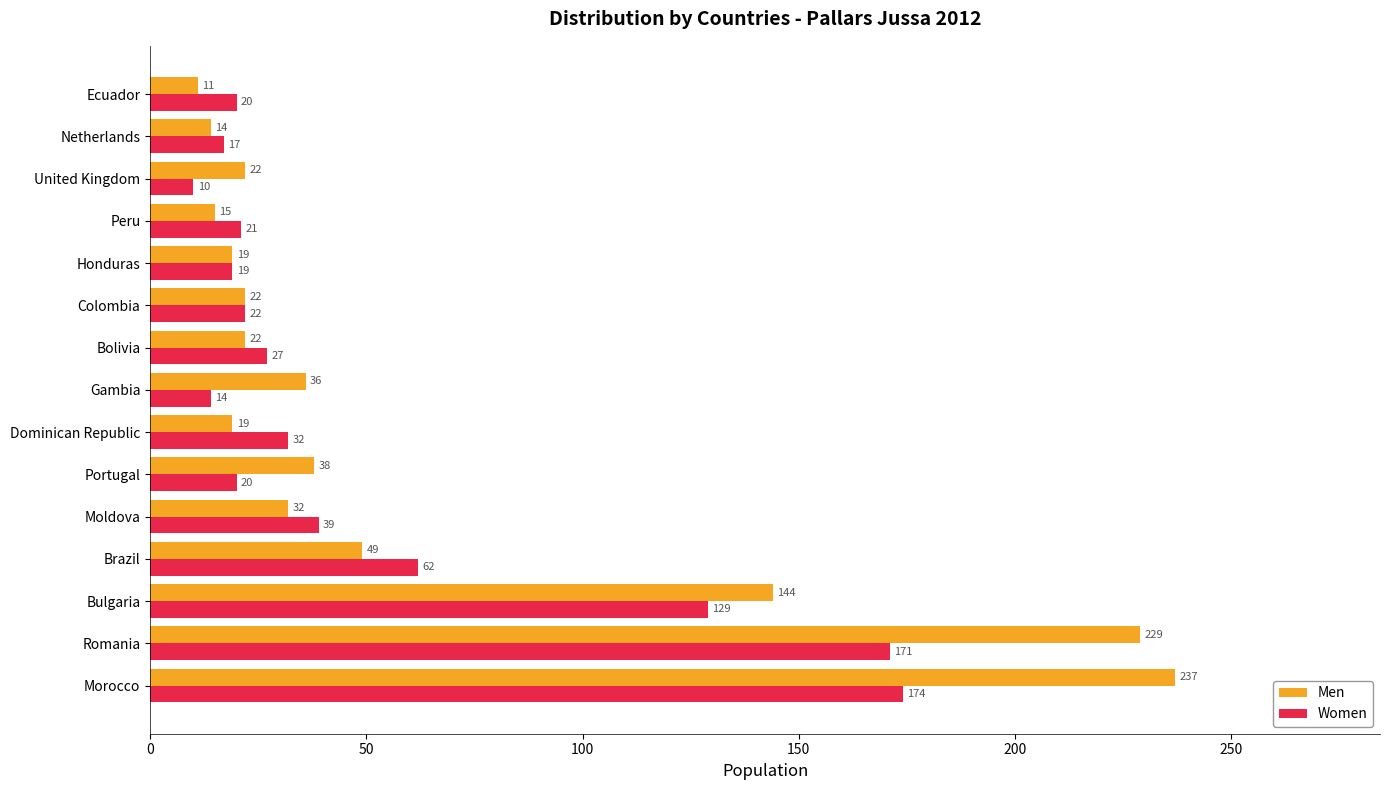

What is the difference between the highest and lowest values at Ecuador?

9